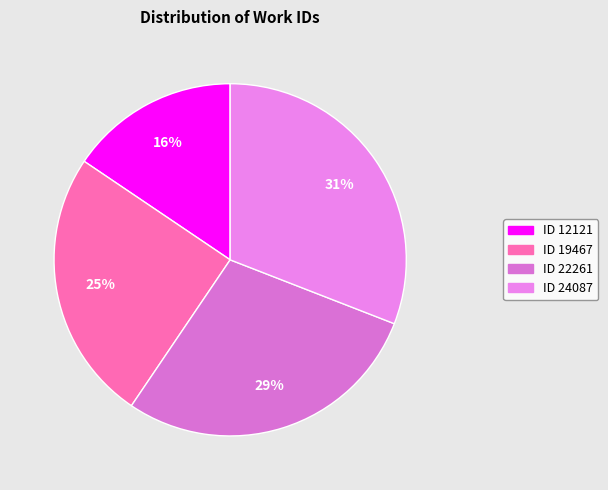

Count the number of slices in the pie.

4